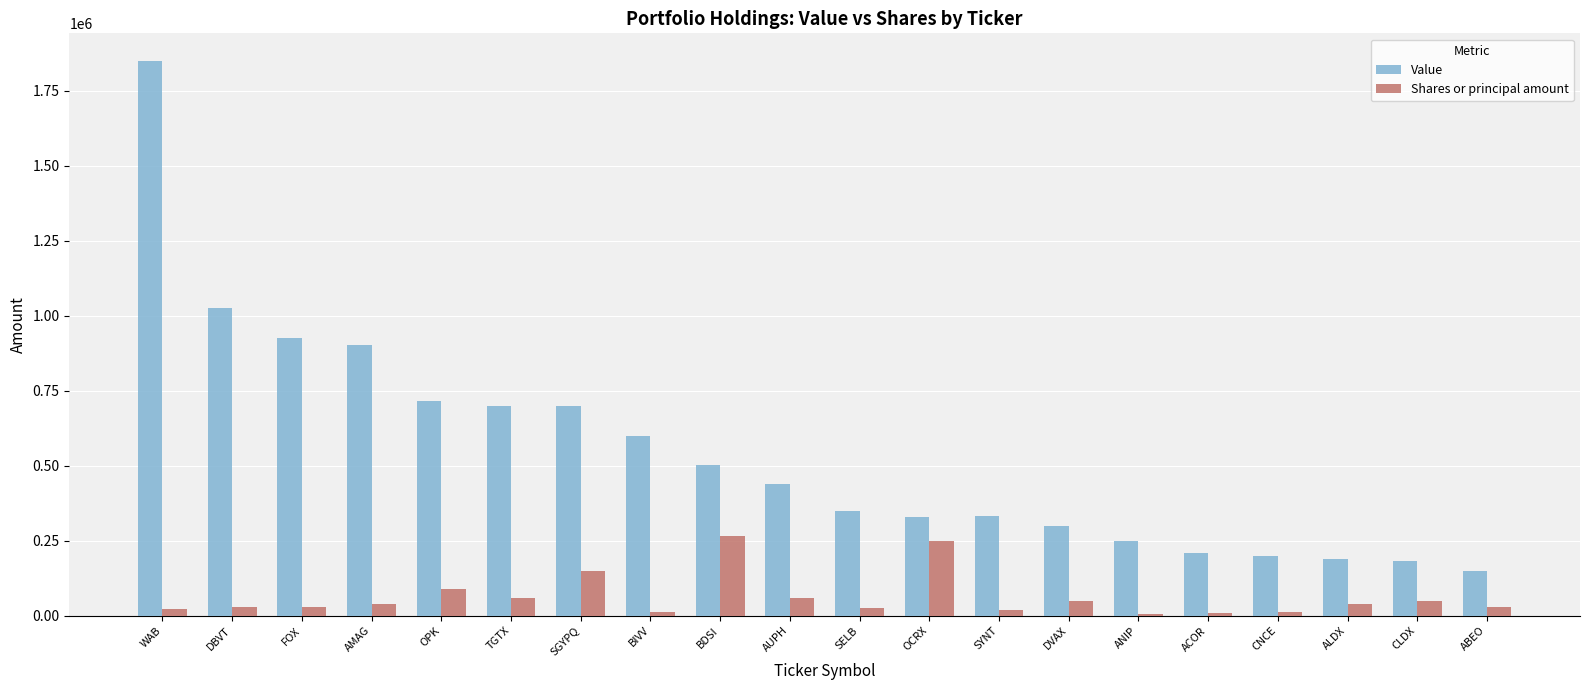

What is the sum of the Shares or principal amount values at DVAX and CNCE?

61743